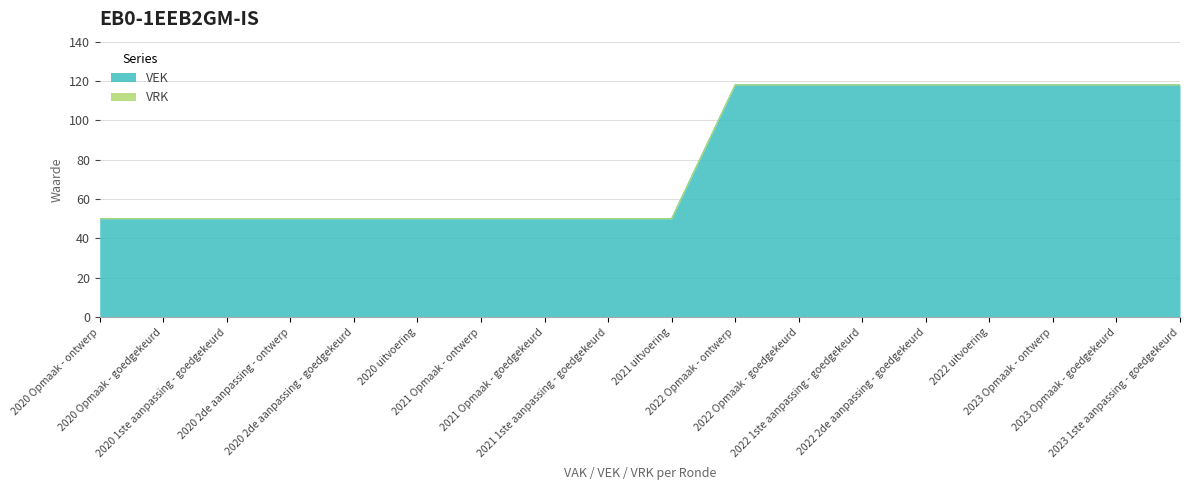

Which category has the highest value across all series?

2022 Opmaak - ontwerp